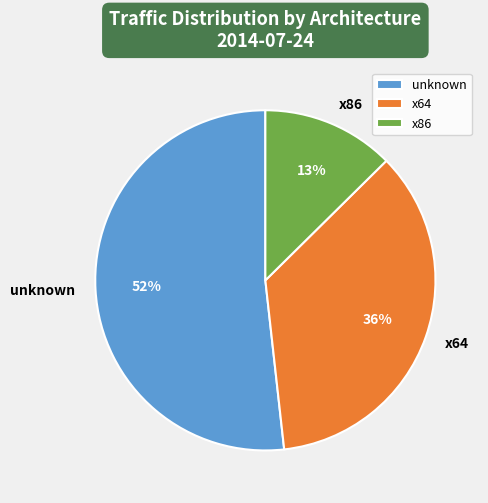

Count the number of slices in the pie.

3